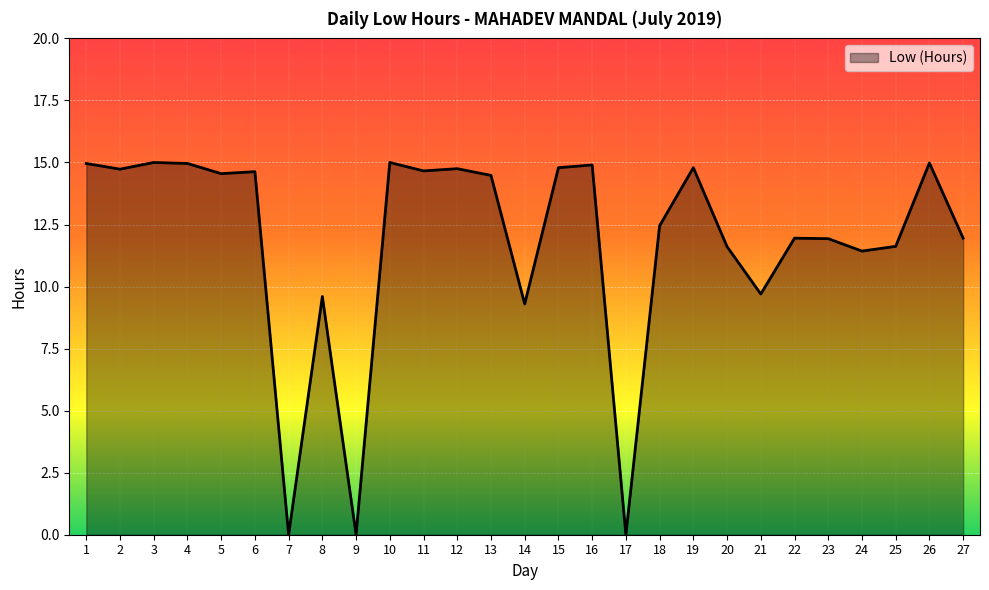

What is the maximum value shown in the chart?

15.0